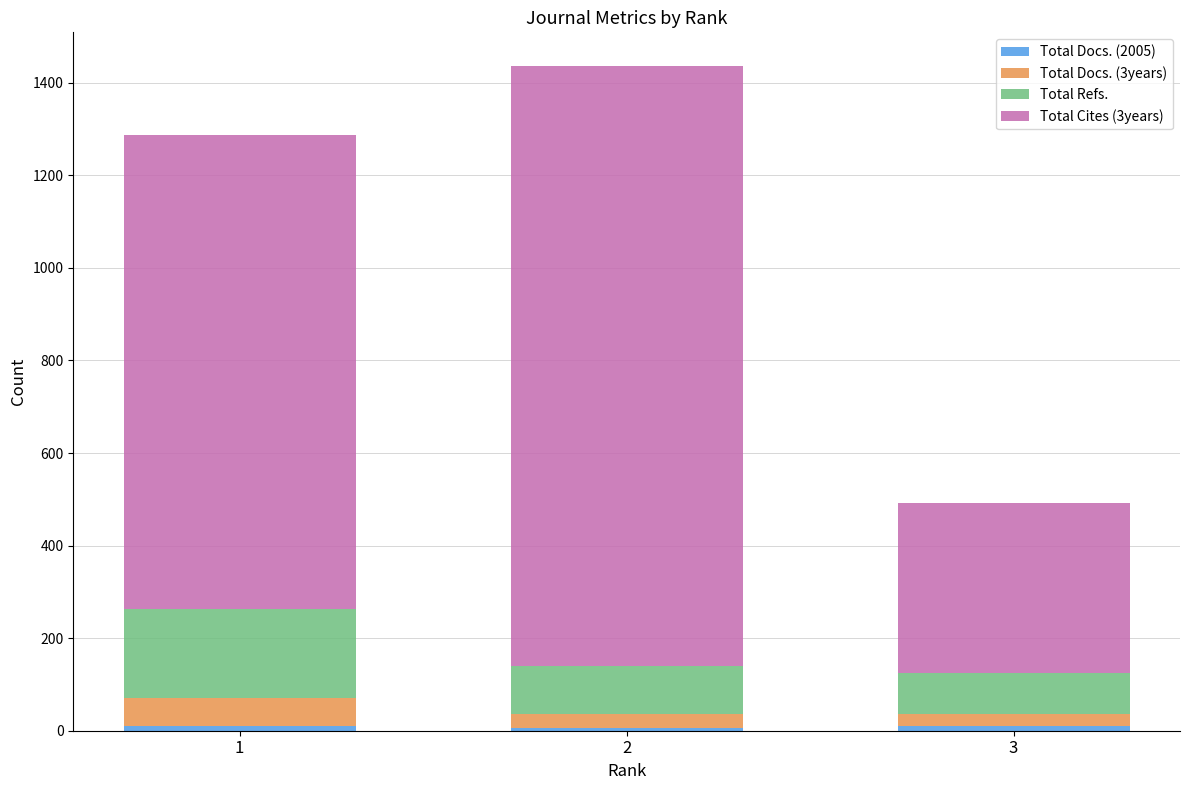

At which category is the sum across all series the highest?

2